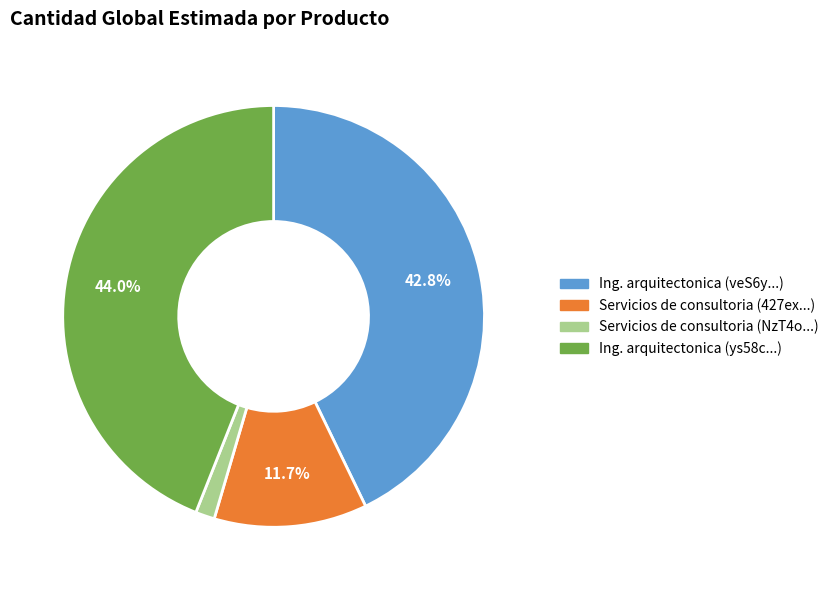

Rank the categories by value from lowest to highest.

Servicios de consultoria (NzT4o...), Servicios de consultoria (427ex...), Ing. arquitectonica (veS6y...), Ing. arquitectonica (ys58c...)